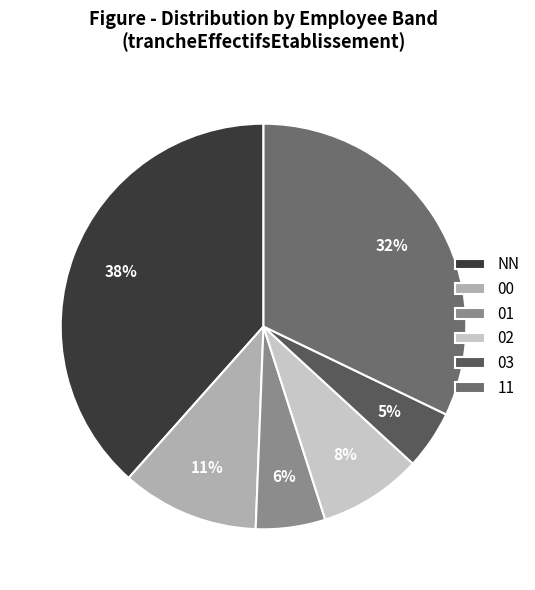

Is there a majority slice in this chart?

No